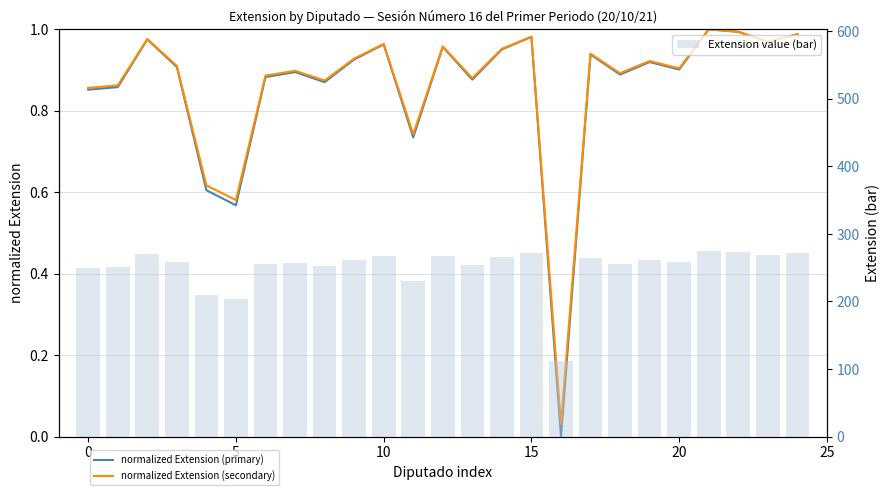

How many groups of bars are there?

25